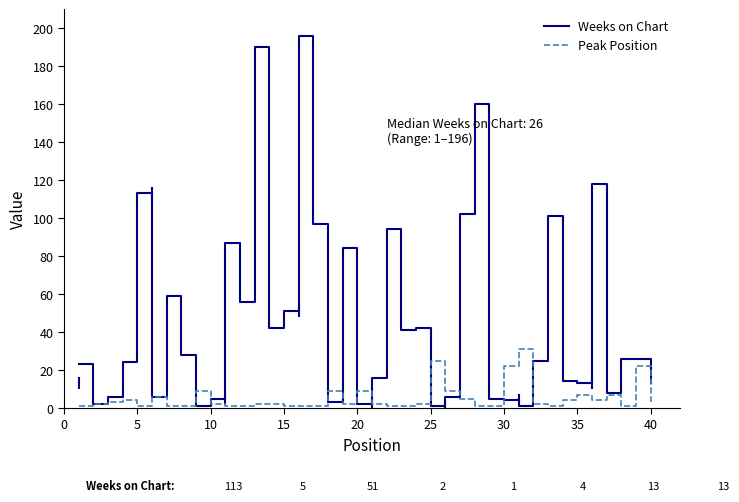

Reading right to left, what are all the values shown in this chart?

Weeks on Chart: 13	26	26	8	118	13	14	101	25	1	4	5	160	102	6	1	42	41	94	16	2	84	3	97	196	51	42	190	56	87	5	1	28	59	6	113	24	6	2	23
Peak Position: 3	22	1	7	4	7	4	1	2	31	22	1	1	5	9	25	2	1	1	2	9	2	9	1	1	1	2	2	1	1	2	9	1	1	6	1	4	3	2	1